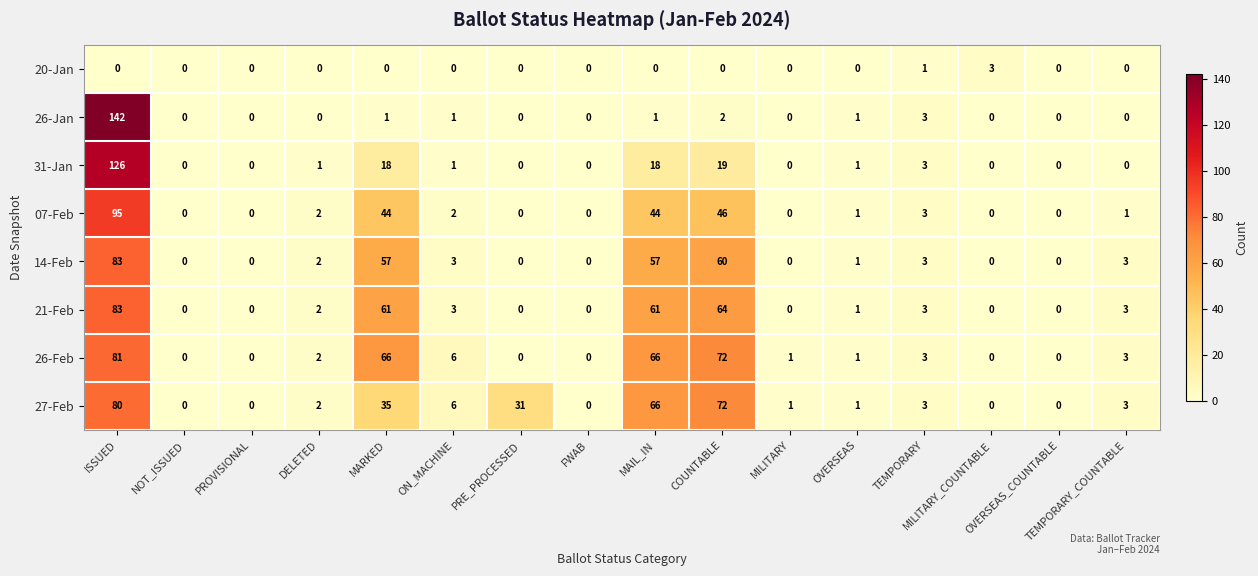

What is the sum of all 20-Jan values?

4